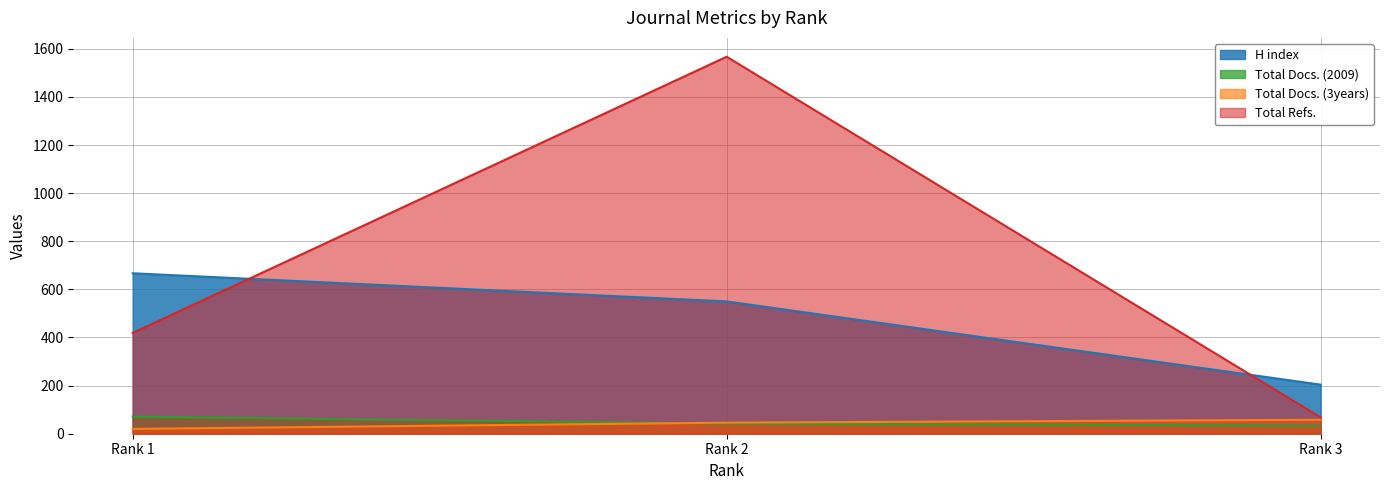

What are all the series names shown in the legend?

H index, Total Docs. (2009), Total Docs. (3years), Total Refs.